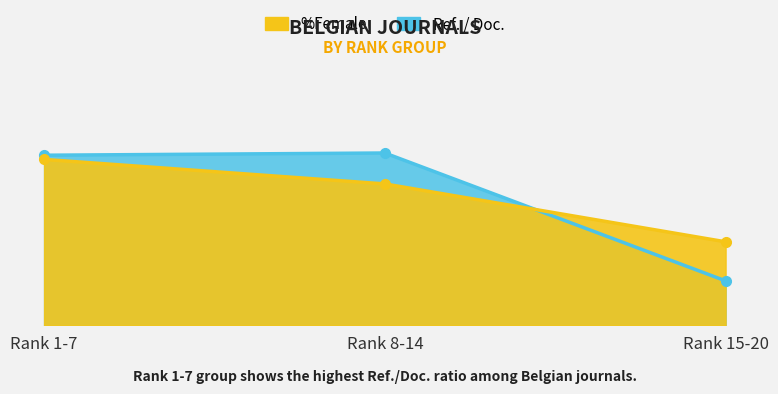

What value does the Ref. / Doc. series have at Rank 8-14?

27.1